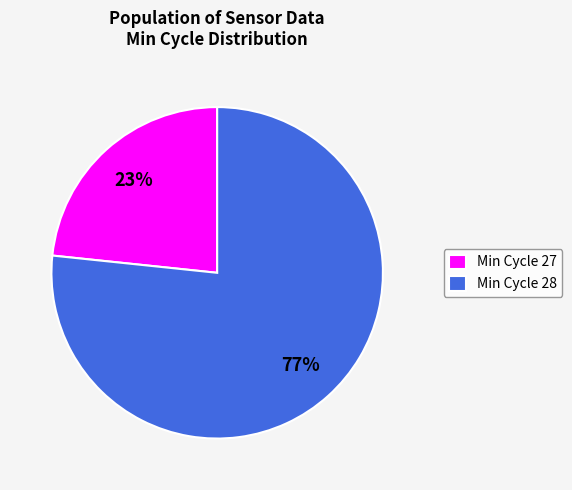

What is the ratio of the value at Min Cycle 27 to the value at Min Cycle 28?

0.3